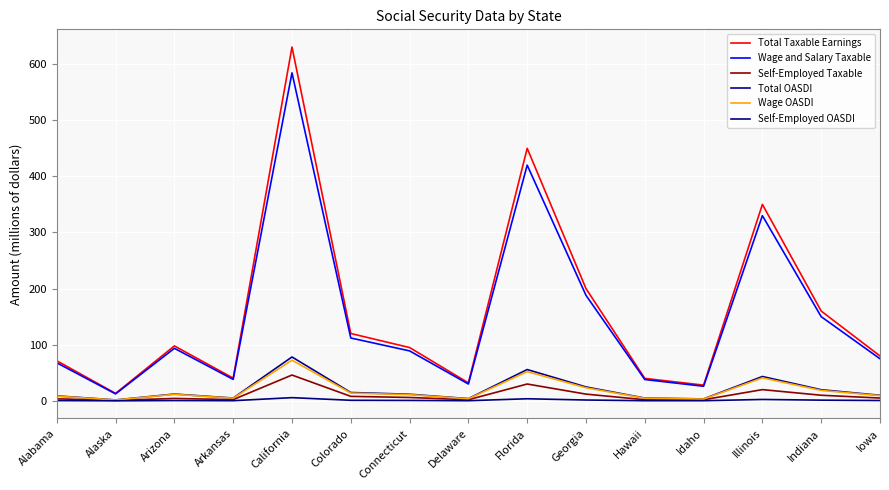

Is this an area chart (filled region under the line)?

No